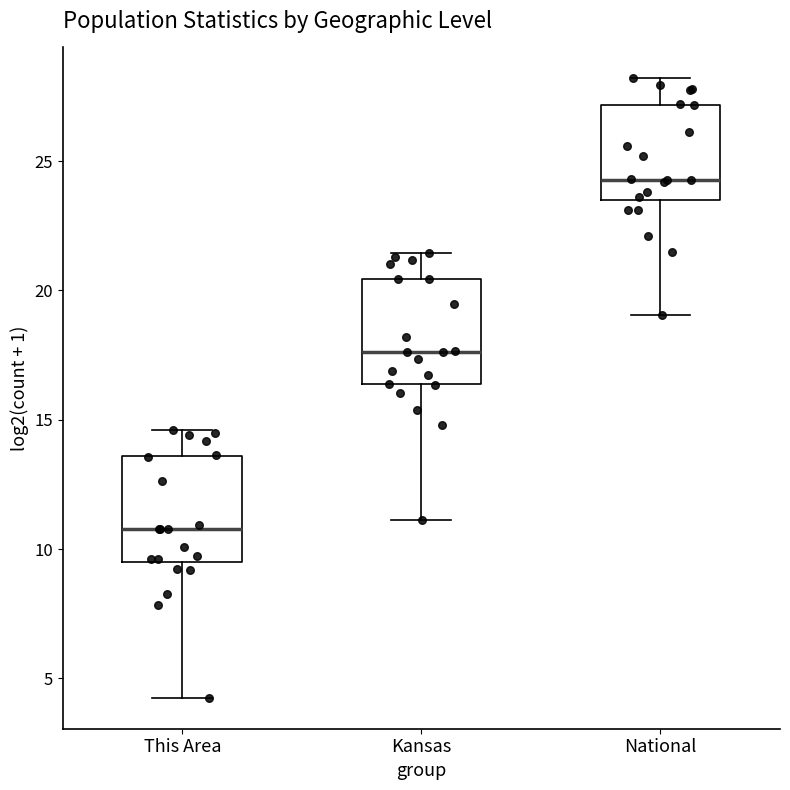

Reading left to right, transcribe this box plot: for each box, give where its median line is, the range the box spans, and where its two whiskers end, as read against the y-axis. The values are not printed on the chart, so give them approximately, as read against the axis.

This Area: median 11.0, box 9.5 to 13.5, whiskers 4.0 to 14.5
Kansas: median 17.5, box 16.5 to 20.5, whiskers 11.0 to 21.5
National: median 24.5, box 23.5 to 27.0, whiskers 19.0 to 28.0